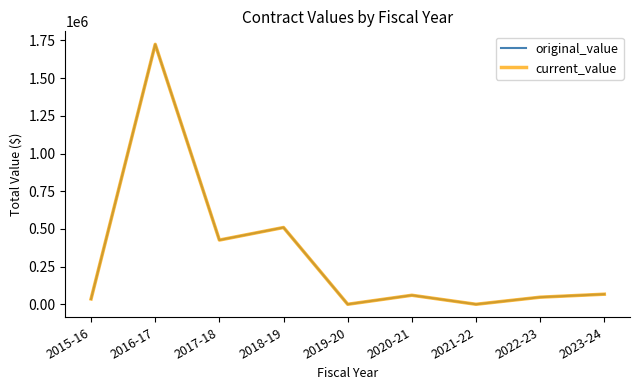

Does the chart have visible grid lines?

No